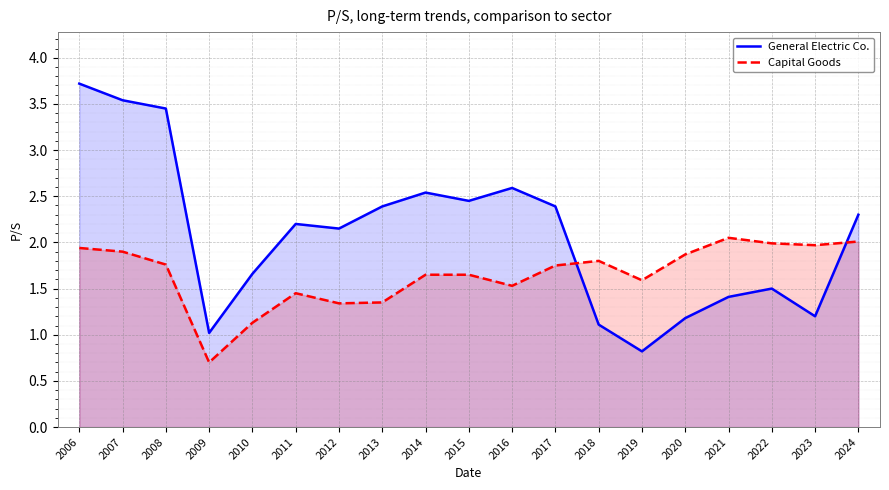

True or false: General Electric Co. has more than 0 points higher than both neighbors.

True